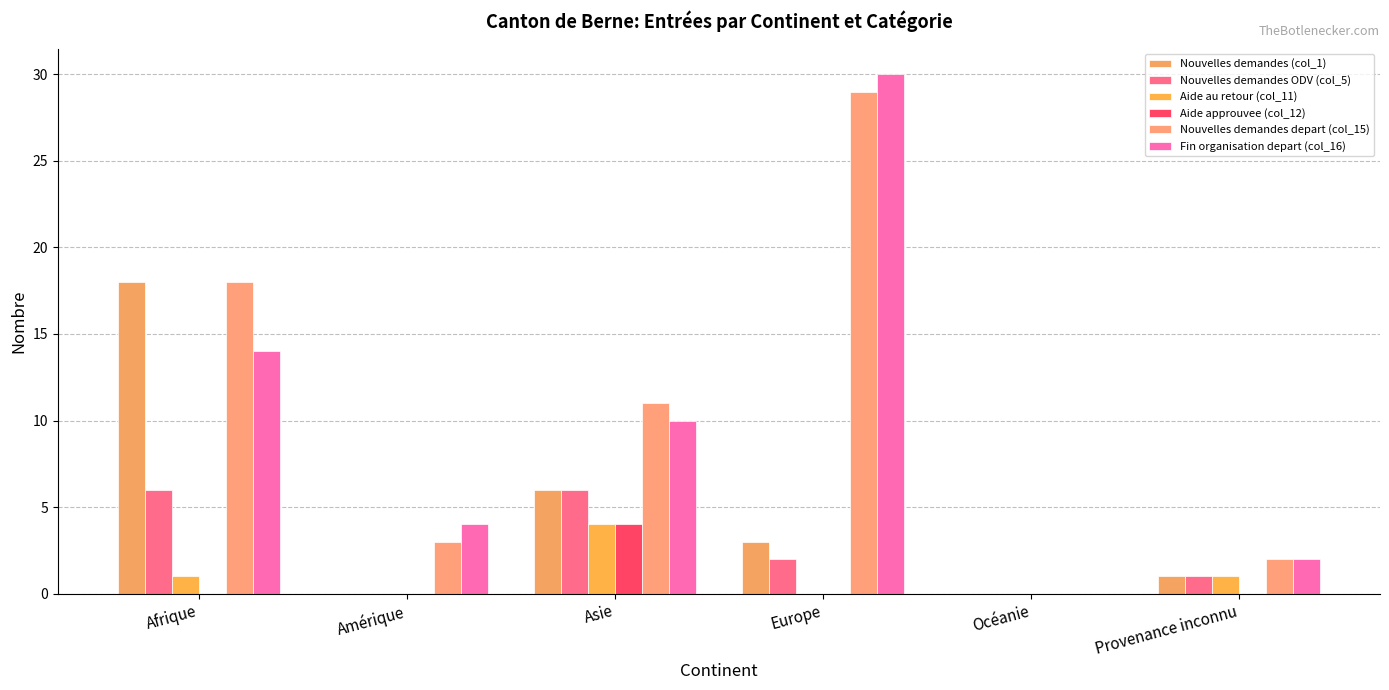

Reading left to right, transcribe all the data shown in this chart.

Nouvelles demandes (col_1): 18	0	6	3	0	1
Nouvelles demandes ODV (col_5): 6	0	6	2	0	1
Aide au retour (col_11): 1	0	4	0	0	1
Aide approuvee (col_12): 0	0	4	0	0	0
Nouvelles demandes depart (col_15): 18	3	11	29	0	2
Fin organisation depart (col_16): 14	4	10	30	0	2